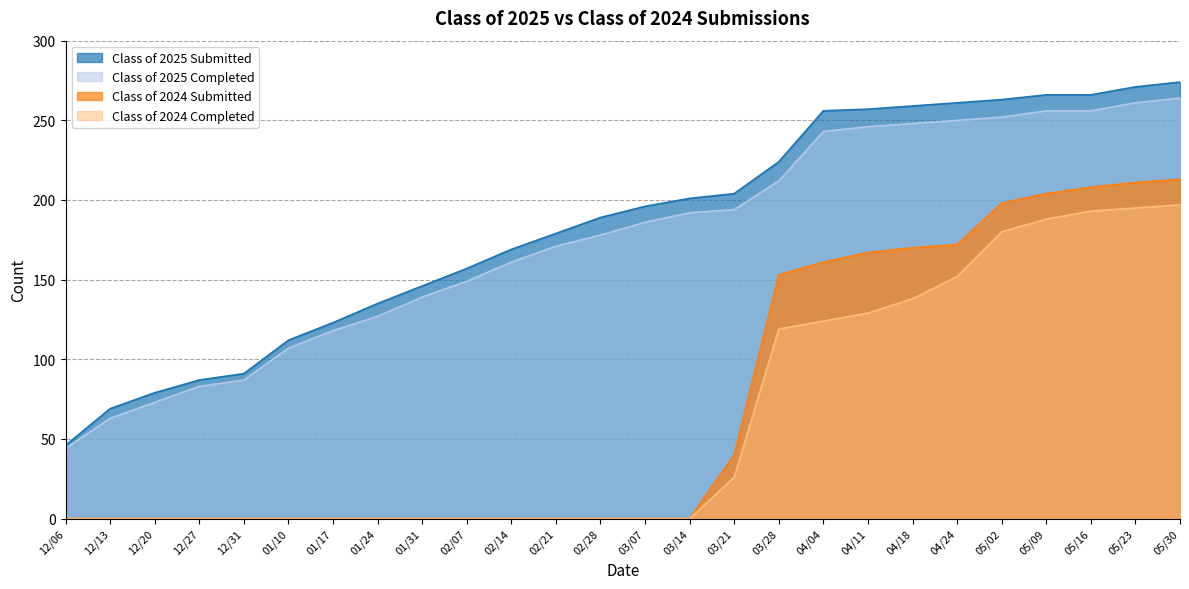

What is the difference between the maximum and minimum values in the Class of 2024 Completed series?

197